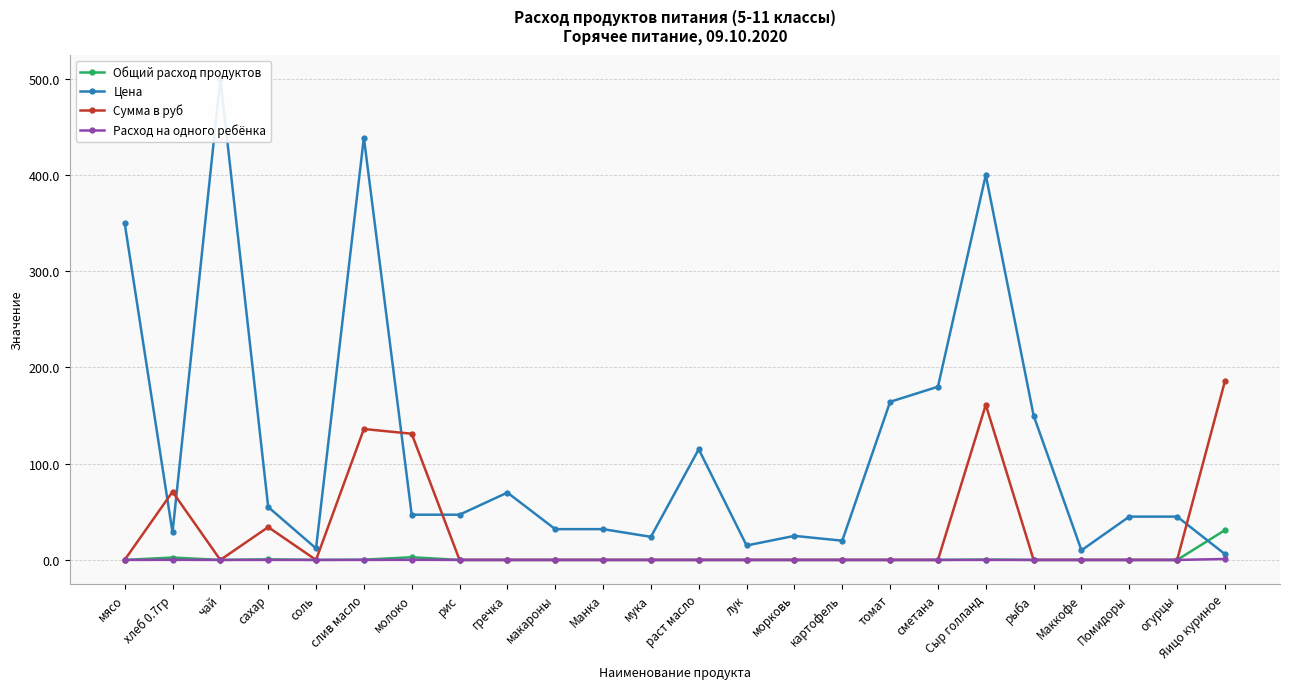

Where is the first local minimum for Цена?

хлеб 0.7гр